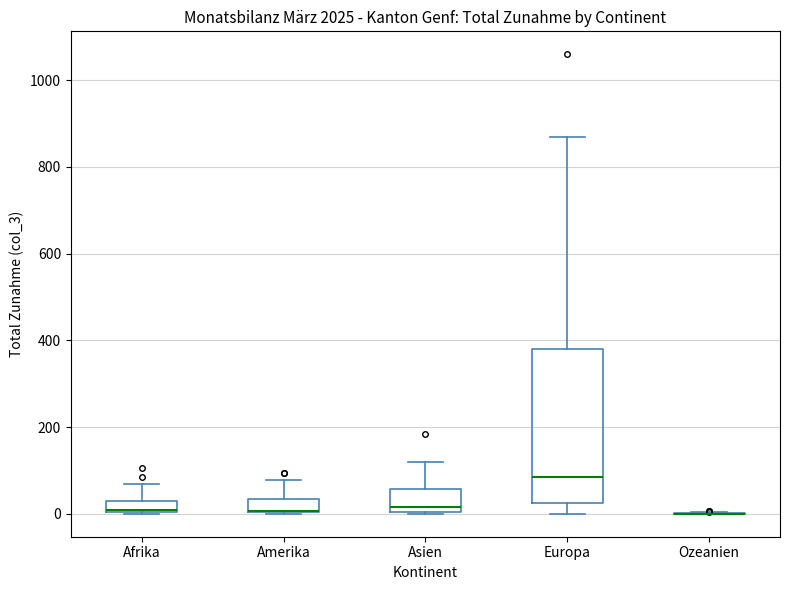

Where does the upper whisker of the box for Afrika end on the y-axis? The values are not printed on the chart, so give them approximately, as read against the axis.

60